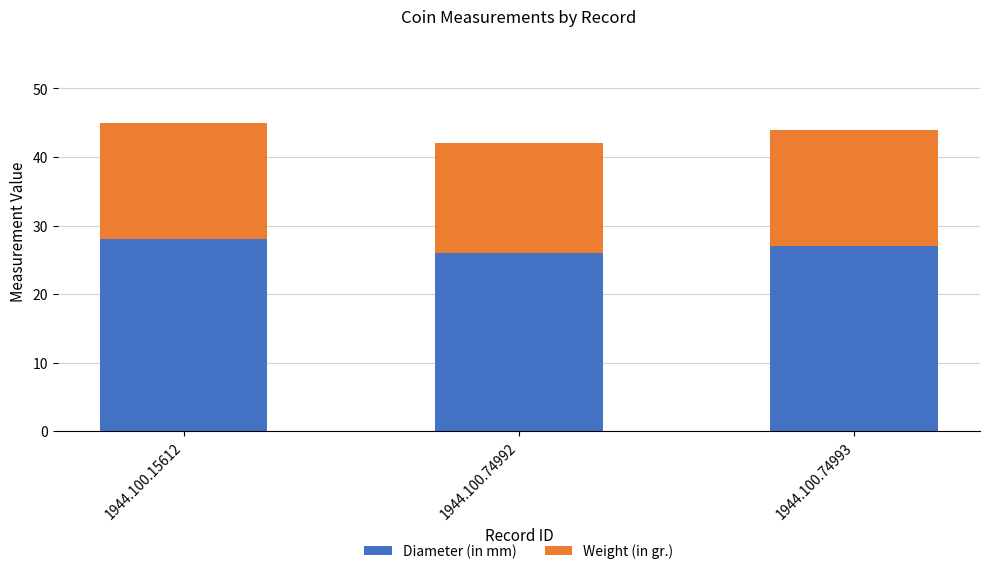

How many data points in Diameter (in mm) are less than 27?

1